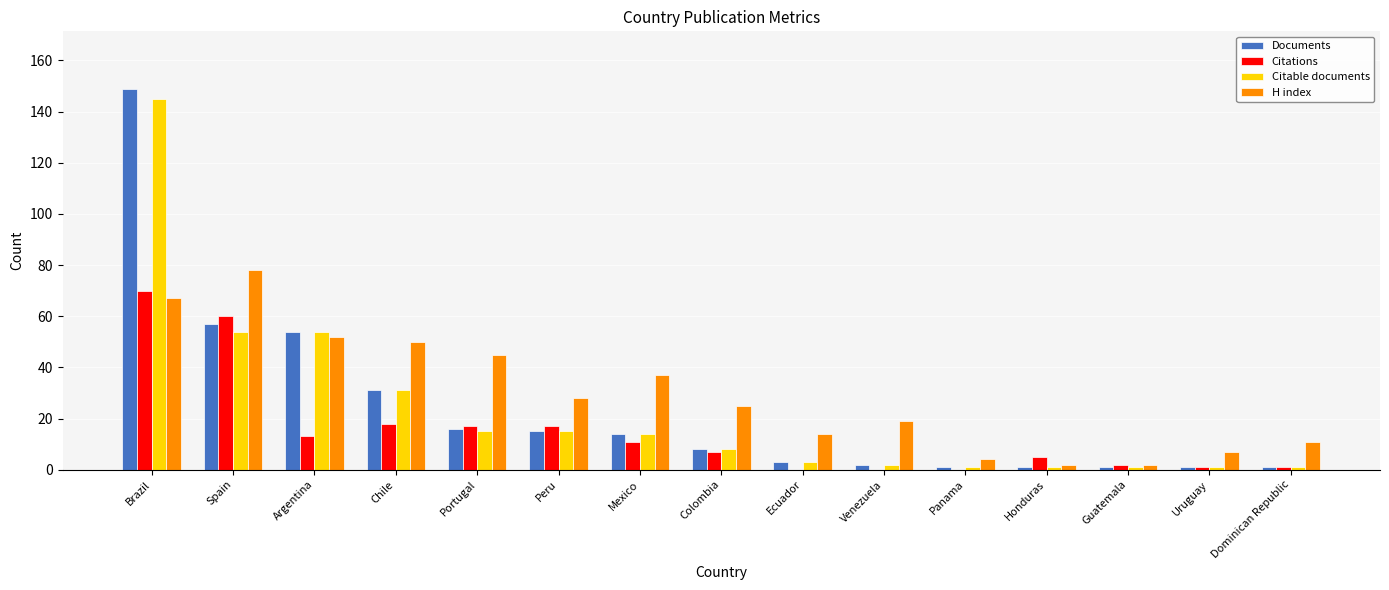

The value of Documents at Chile is 14. True or false?

False